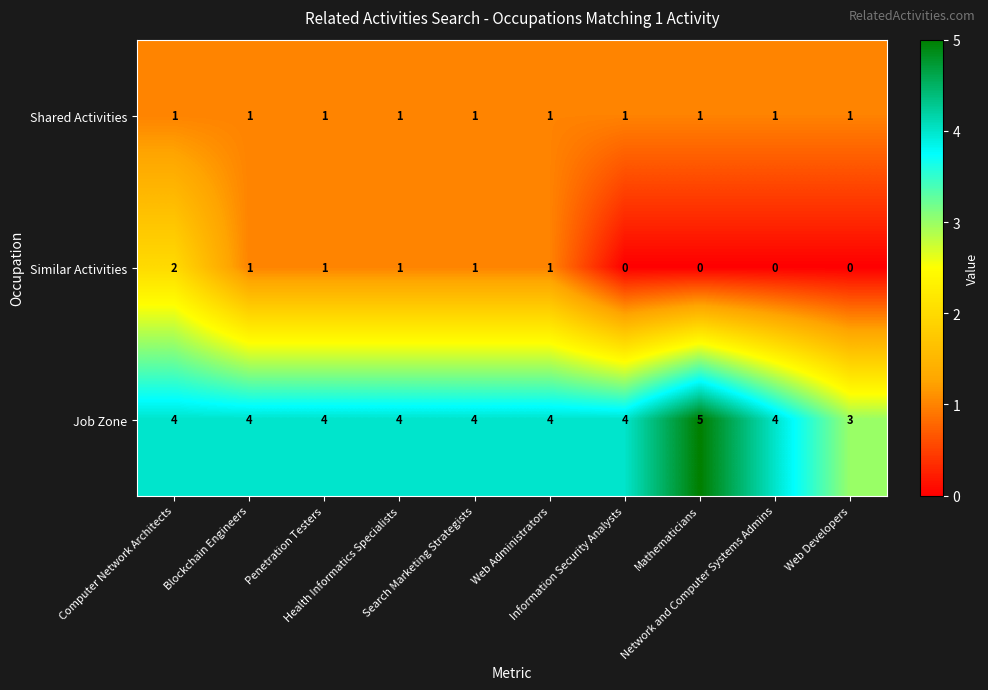

How many Similar Activities values are between 0 and 1?

9